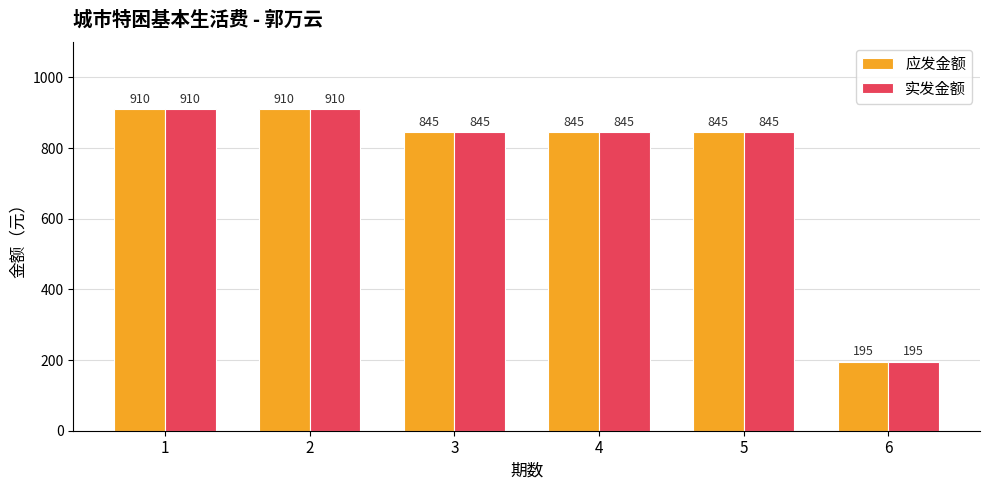

True or false: 实发金额 has a value of 910 at 1.

True